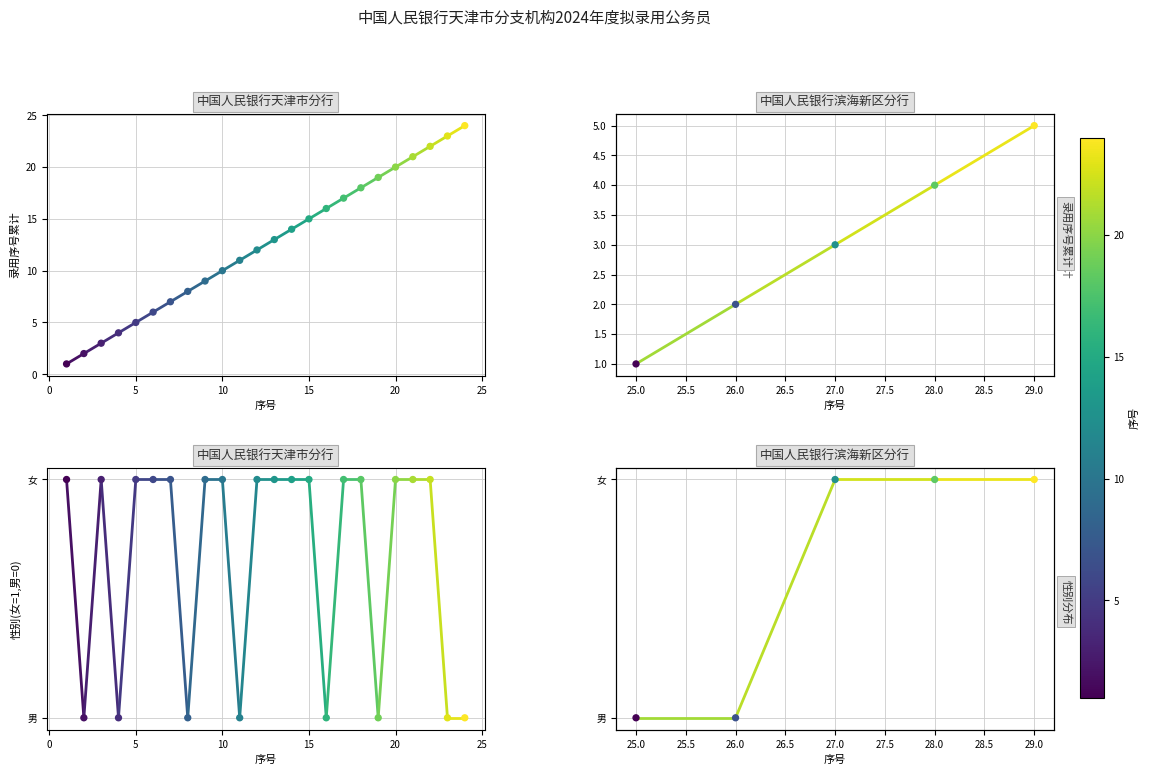

Which series contains the highest Y value?

录用序号累计